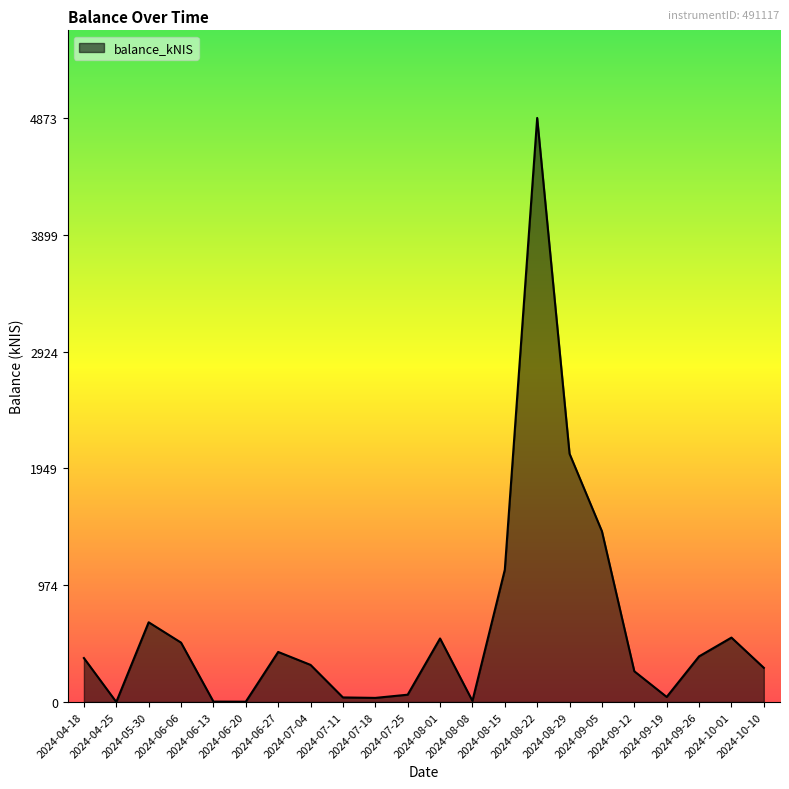

At which category does the chart reach its peak across all series?

2024-08-22